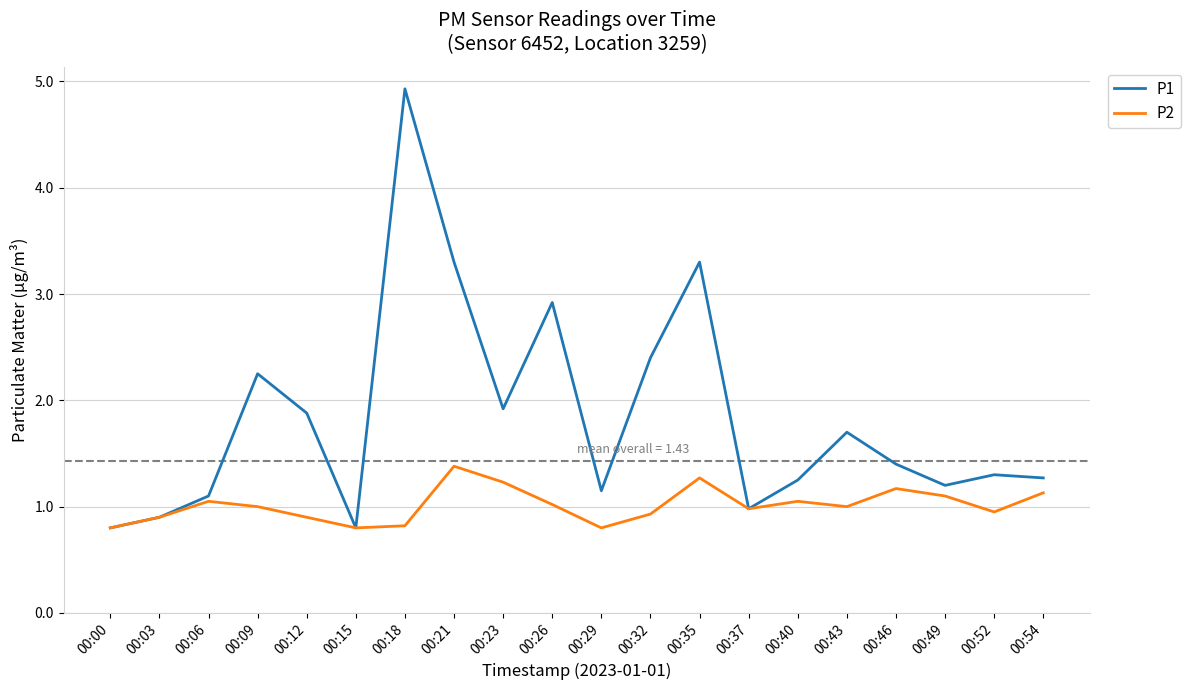

What is the total value across all series at 00:26?

3.9